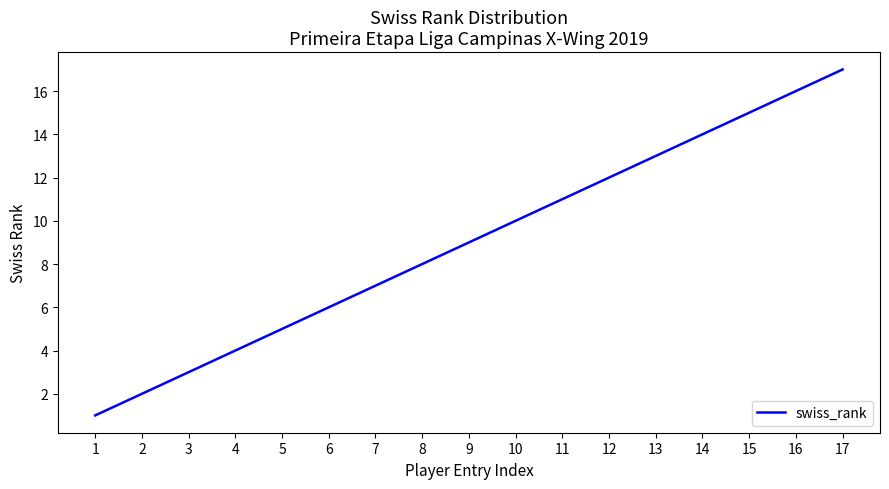

The value at 14 is 19. True or false?

False